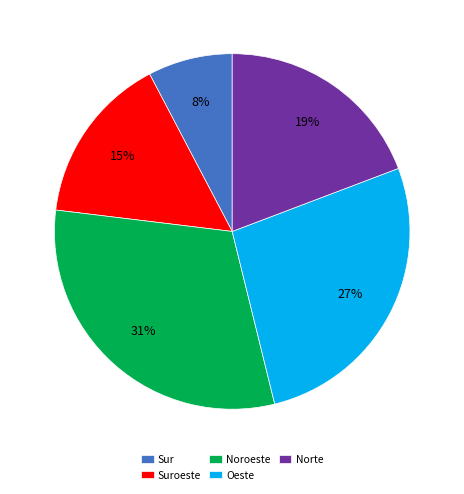

What percentage is the Oeste slice, to the nearest percent?

27%